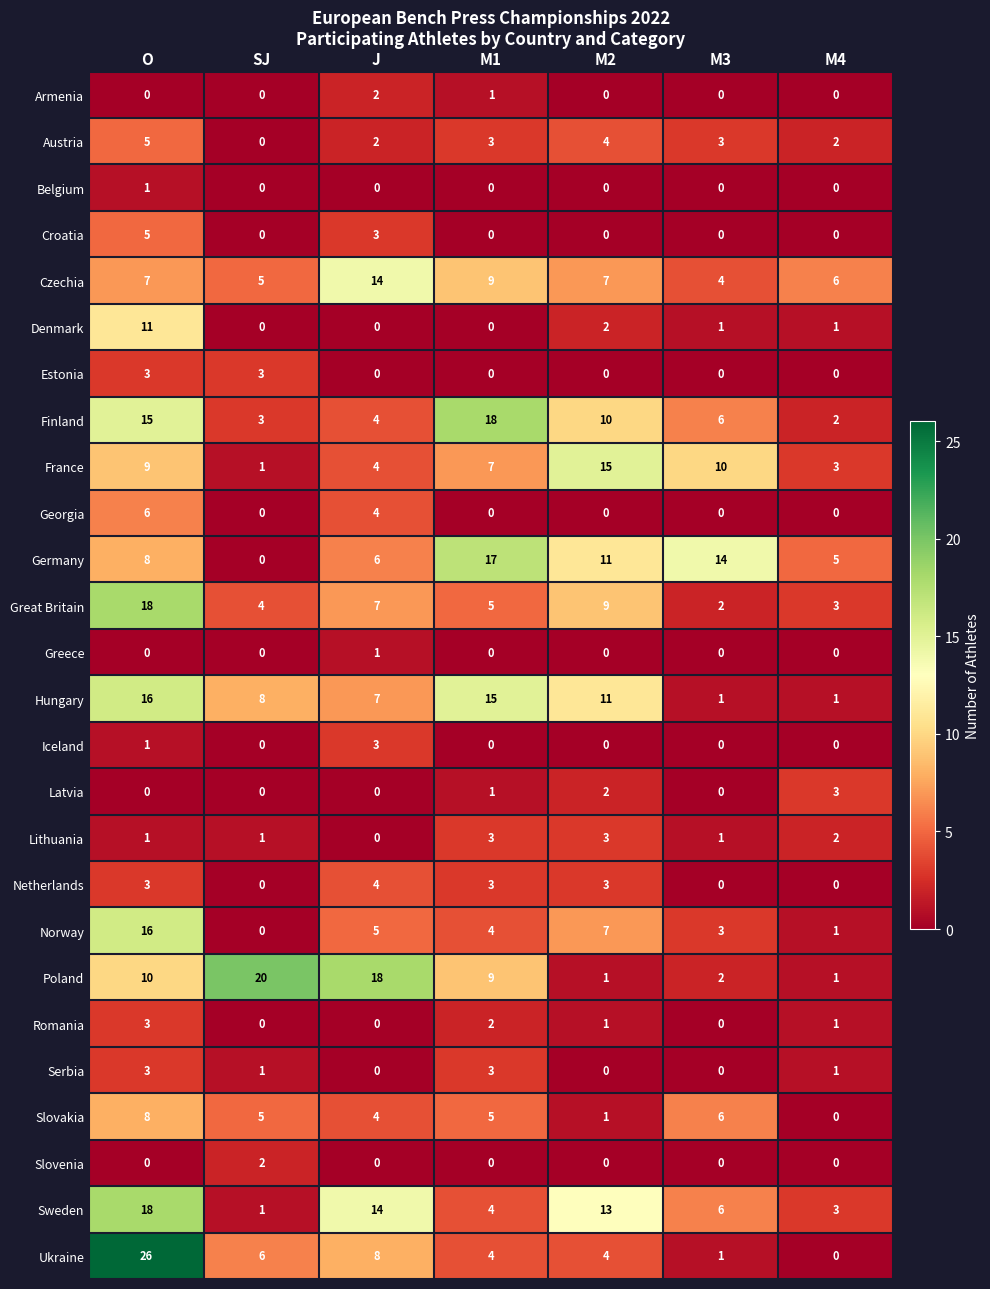

What is the difference between the highest and lowest values at M3?

14